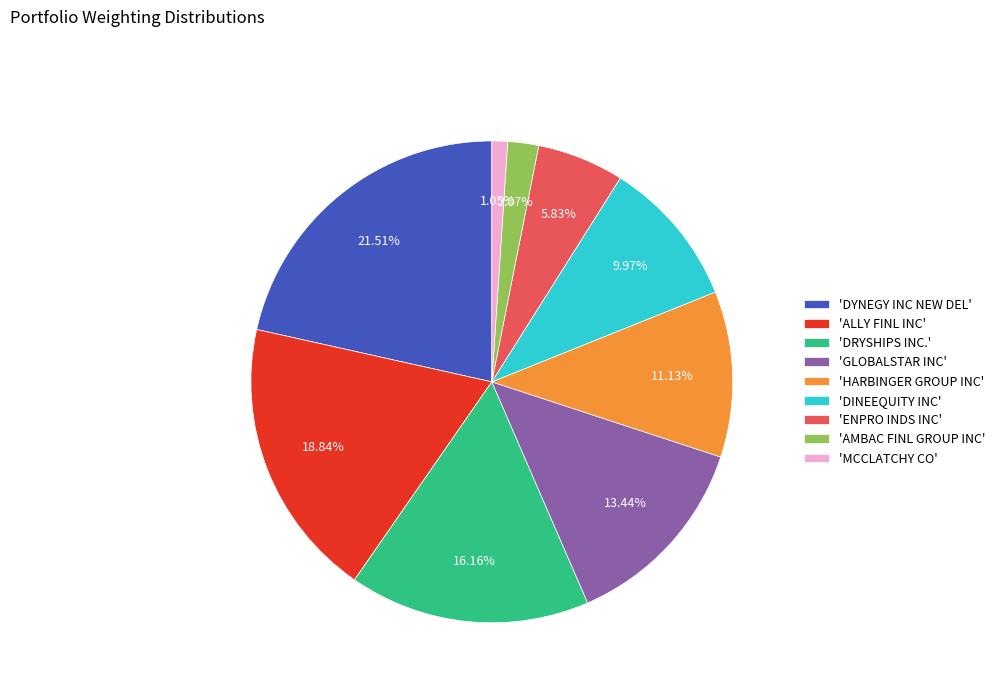

Rank the categories by value from highest to lowest.

'DYNEGY INC NEW DEL', 'ALLY FINL INC', 'DRYSHIPS INC.', 'GLOBALSTAR INC', 'HARBINGER GROUP INC', 'DINEEQUITY INC', 'ENPRO INDS INC', 'AMBAC FINL GROUP INC', 'MCCLATCHY CO'